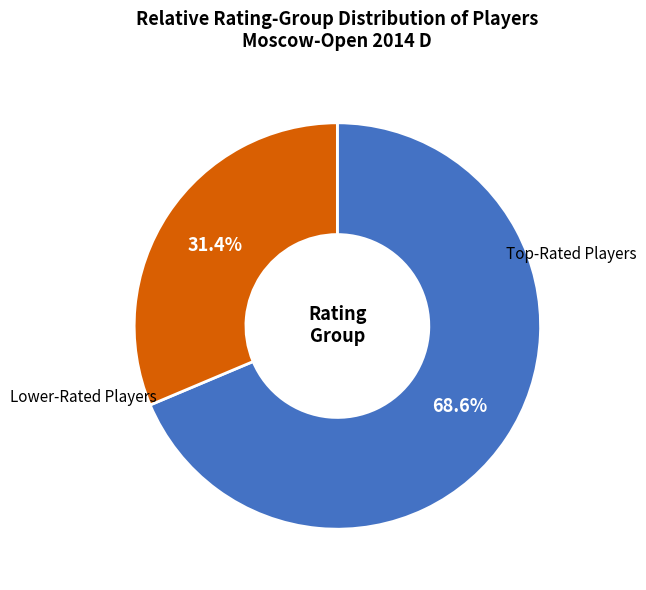

Is there a majority slice in this chart?

Yes